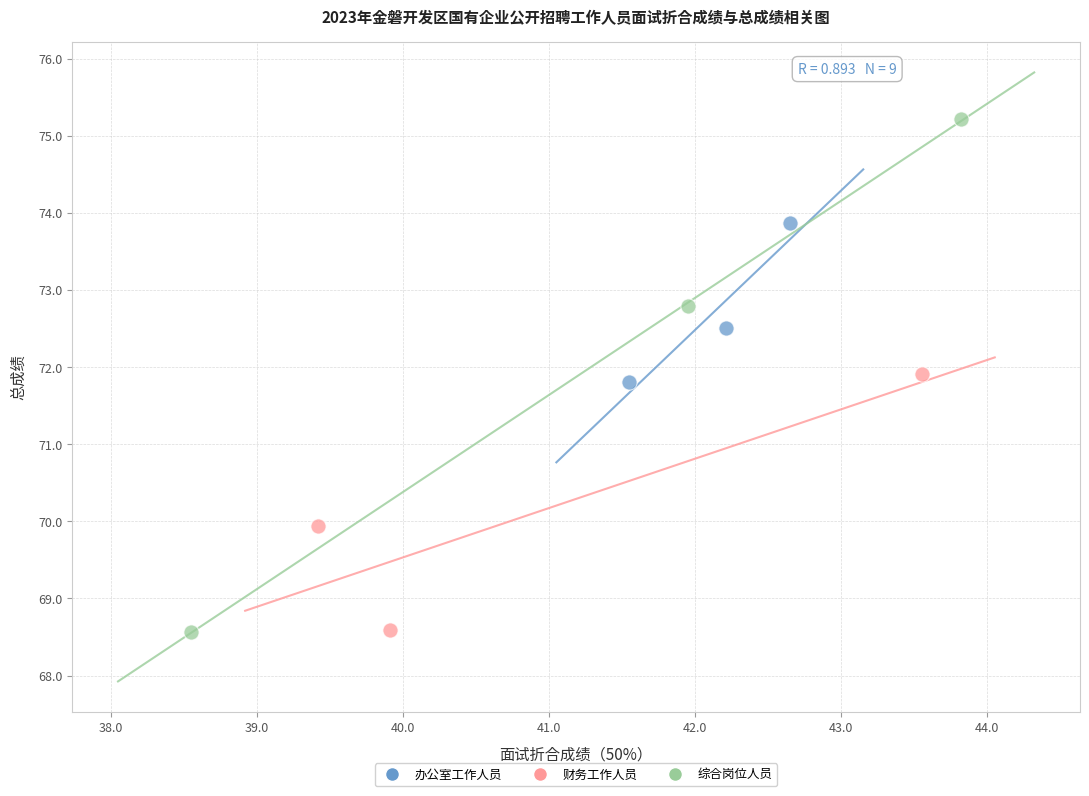

Which series has the largest Y range (max minus min)?

综合岗位人员